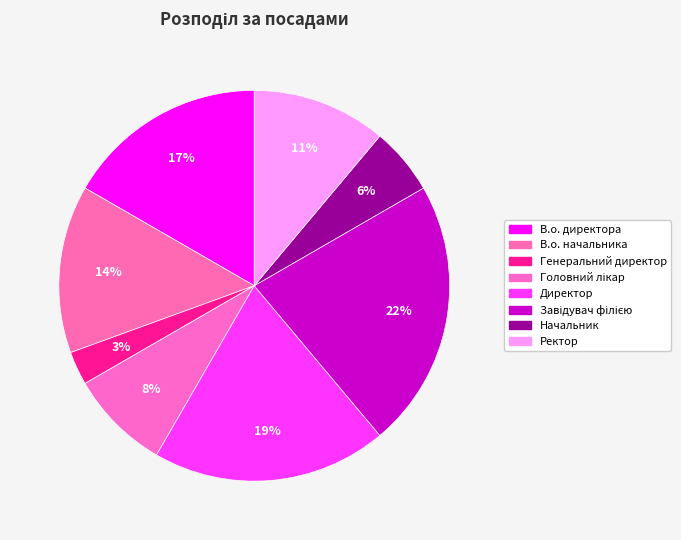

How many segments does this pie chart have?

8